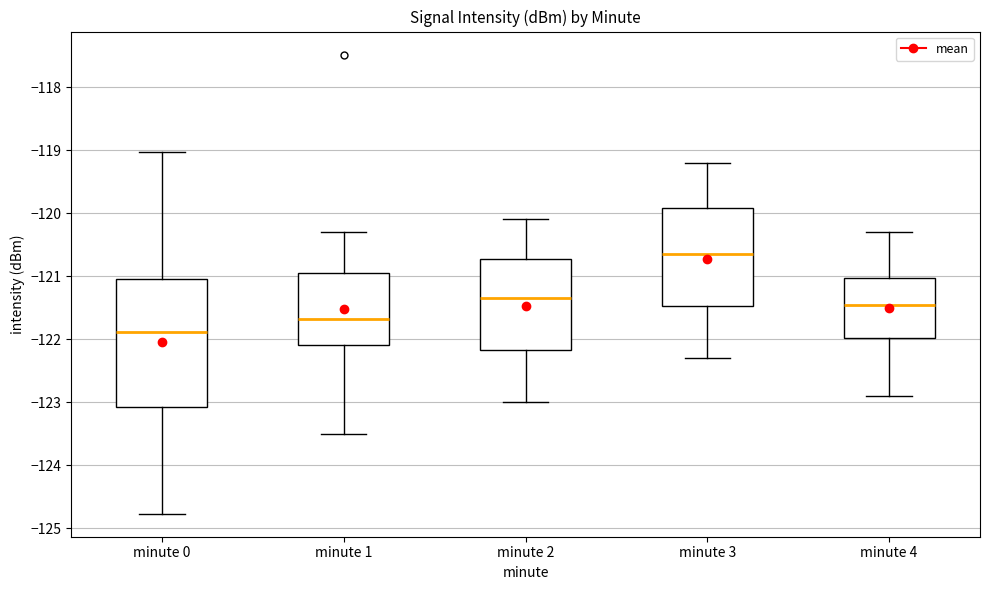

Reading left to right, transcribe this box plot: for each box, give where its median line is, the range the box spans, and where its two whiskers end, as read against the y-axis. The values are not printed on the chart, so give them approximately, as read against the axis.

minute 0: median -121.9, box -123.1 to -121.0, whiskers -124.8 to -119.0
minute 1: median -121.7, box -122.1 to -120.9, whiskers -123.5 to -120.3
minute 2: median -121.3, box -122.2 to -120.7, whiskers -123.0 to -120.1
minute 3: median -120.6, box -121.5 to -119.9, whiskers -122.3 to -119.2
minute 4: median -121.4, box -122.0 to -121.0, whiskers -122.9 to -120.3